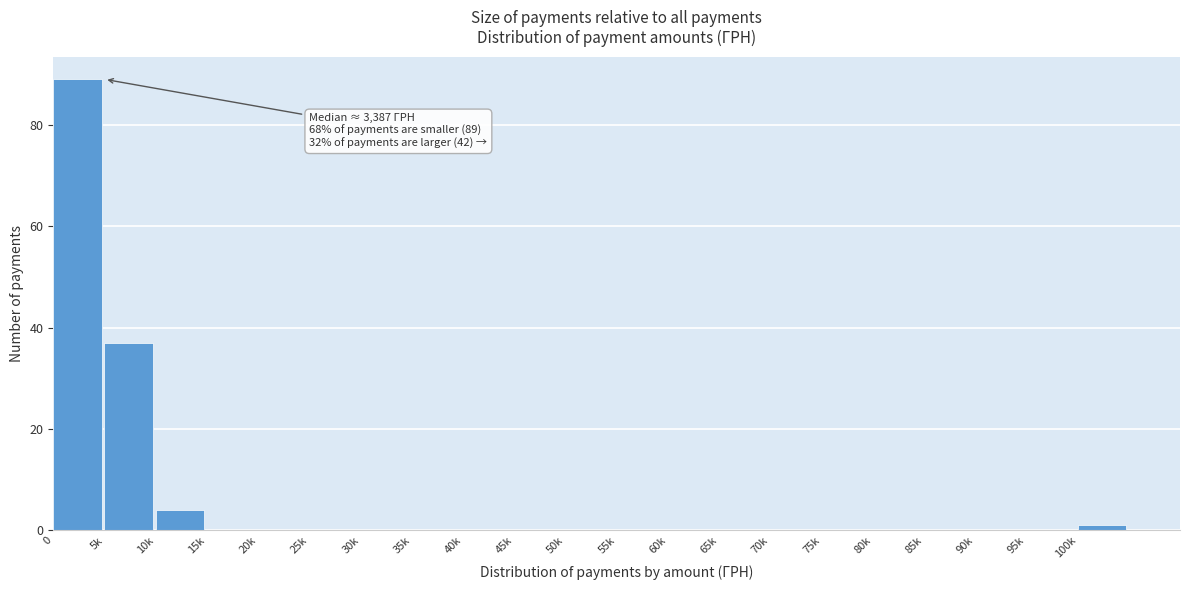

Reading left to right, what are all the values shown in this chart?

0=89	5k=37	10k=4	15k=0	20k=0	25k=0	30k=0	35k=0	40k=0	45k=0	50k=0	55k=0	60k=0	65k=0	70k=0	75k=0	80k=0	85k=0	90k=0	95k=0	100k=1